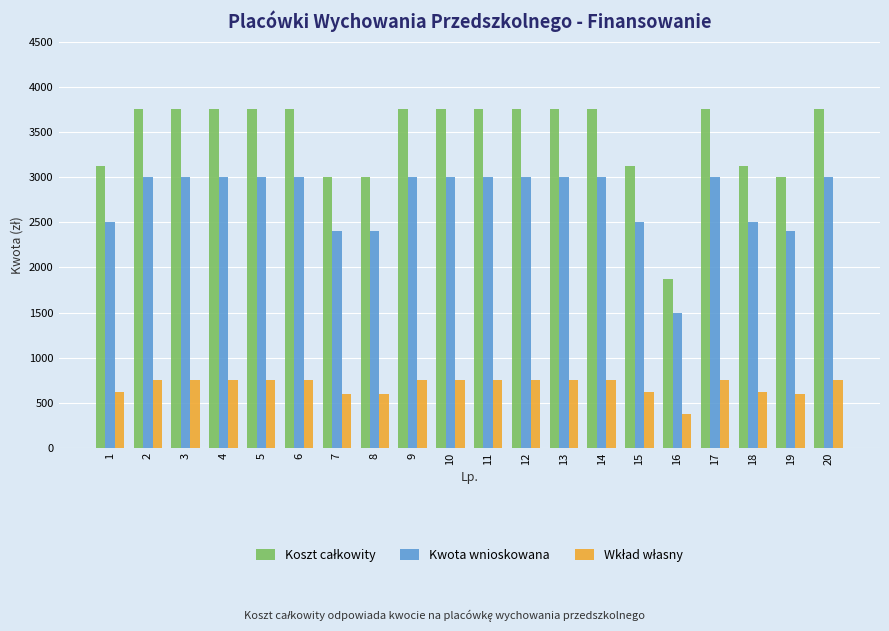

At how many categories does at least one series exceed 1137?

20